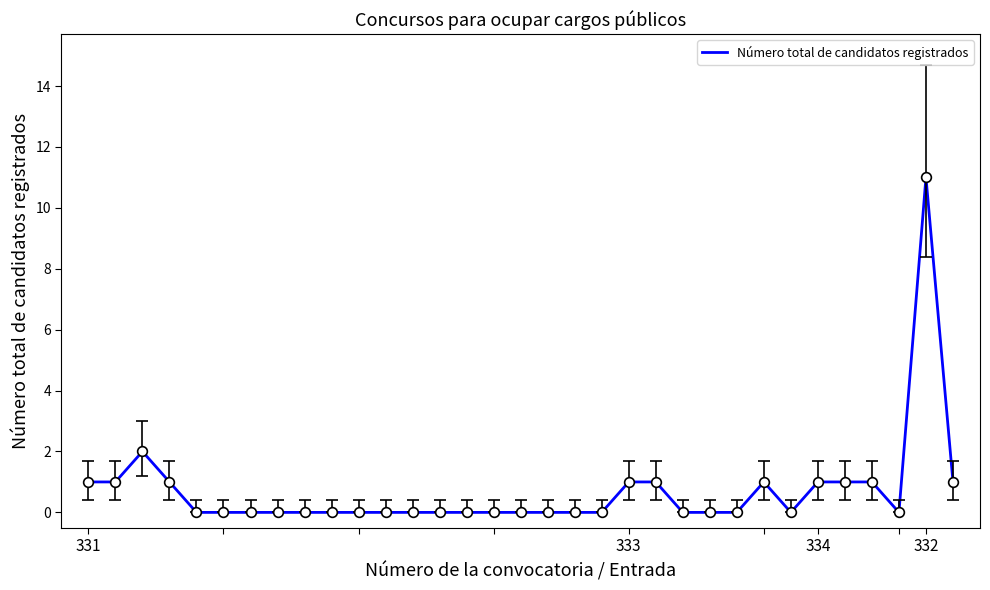

What is the difference between the maximum and minimum values?

11